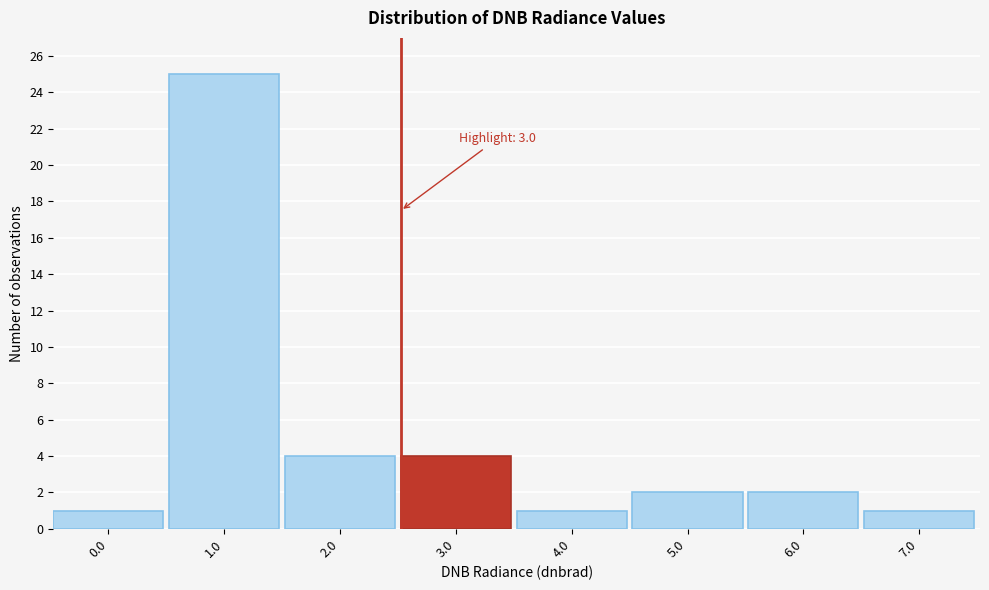

Reading right to left, what are all the values shown in this chart?

7.0=1	6.0=2	5.0=2	4.0=1	3.0=4	2.0=4	1.0=25	0.0=1